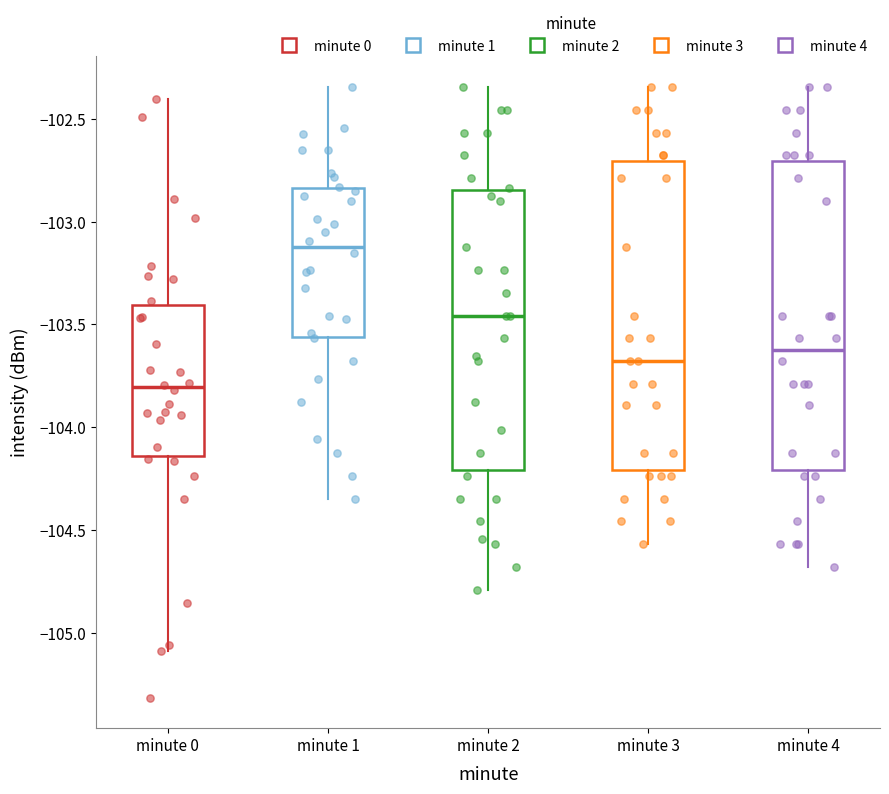

Reading left to right, transcribe this box plot: for each box, give where its median line is, the range the box spans, and where its two whiskers end, as read against the y-axis. The values are not printed on the chart, so give them approximately, as read against the axis.

minute 0: median -103.80, box -104.15 to -103.40, whiskers -105.10 to -102.40
minute 1: median -103.10, box -103.55 to -102.85, whiskers -104.35 to -102.35
minute 2: median -103.45, box -104.20 to -102.85, whiskers -104.80 to -102.35
minute 3: median -103.70, box -104.20 to -102.70, whiskers -104.55 to -102.35
minute 4: median -103.60, box -104.20 to -102.70, whiskers -104.70 to -102.35